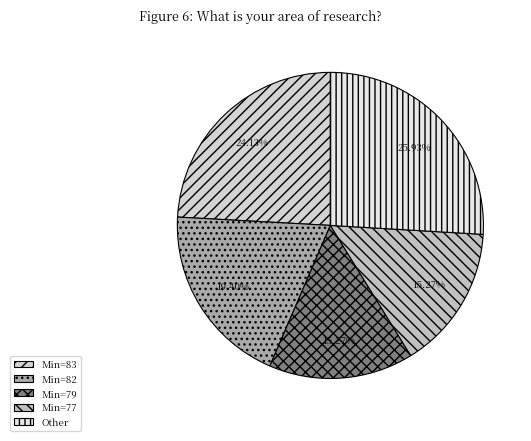

How many segments does this pie chart have?

5